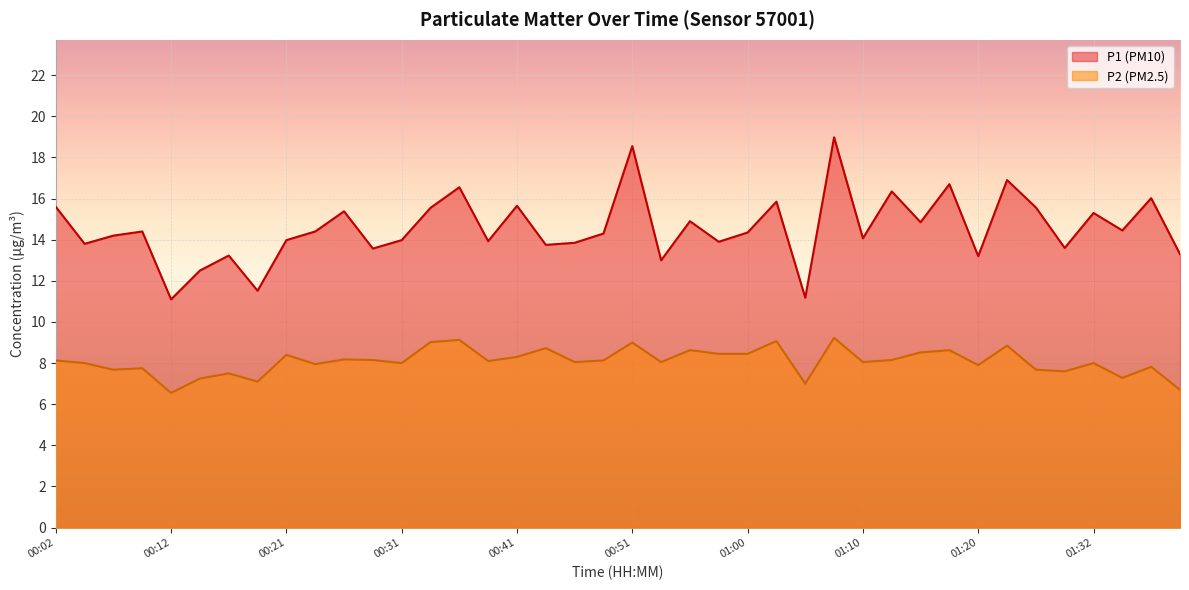

Which series changed the most between 00:36 and 01:08?

P1